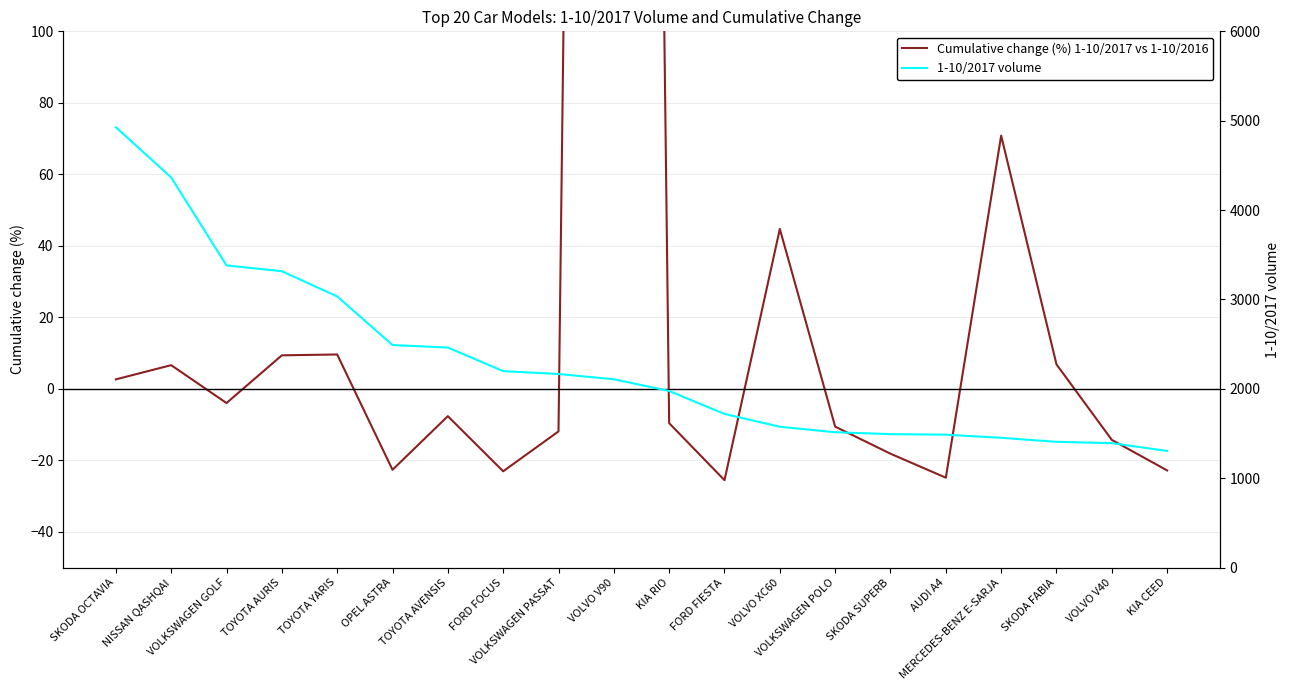

What are all the series names shown in the legend?

Cumulative change (%) 1-10/2017 vs 1-10/2016, 1-10/2017 volume